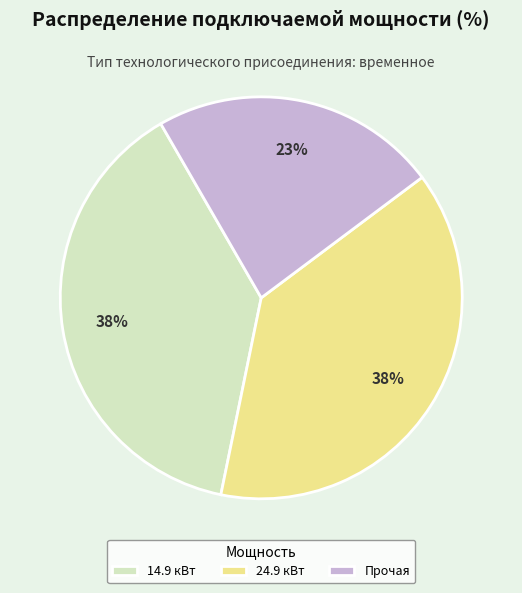

How many segments does this pie chart have?

3